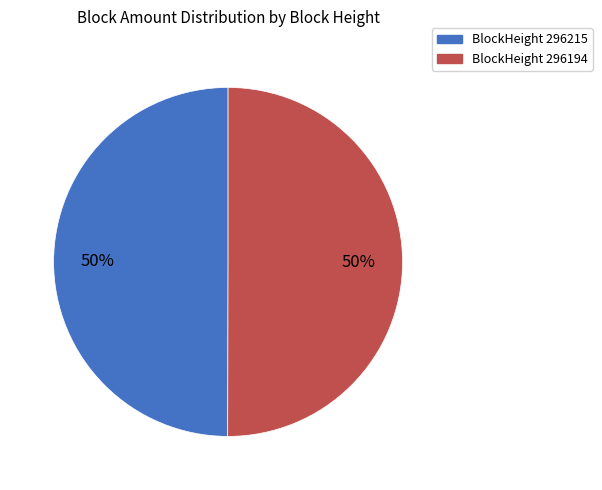

Count the number of slices in the pie.

2